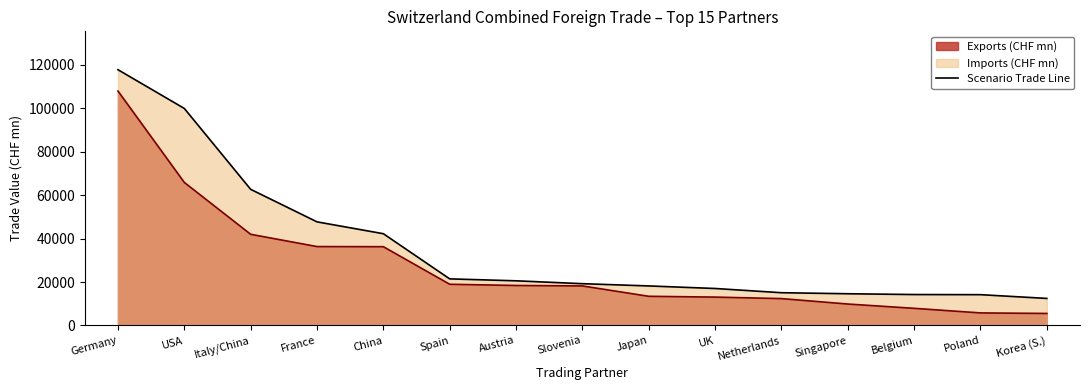

Rank the categories by value from lowest to highest.

Korea (S.), Poland, Belgium, Singapore, Netherlands, UK, Japan, Slovenia, Austria, Spain, China, France, Italy/China, USA, Germany